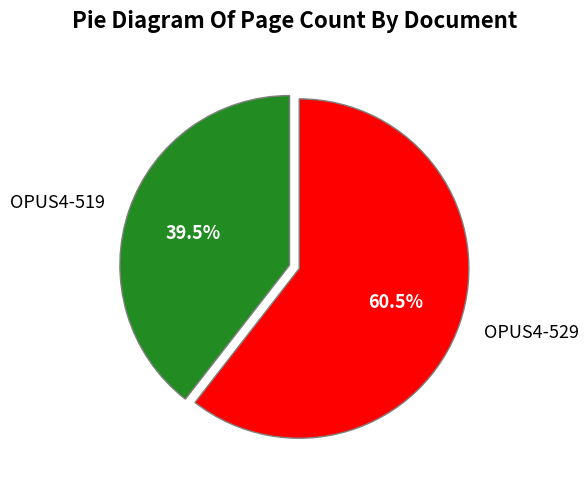

Between OPUS4-529 and OPUS4-519, which is larger?

OPUS4-529